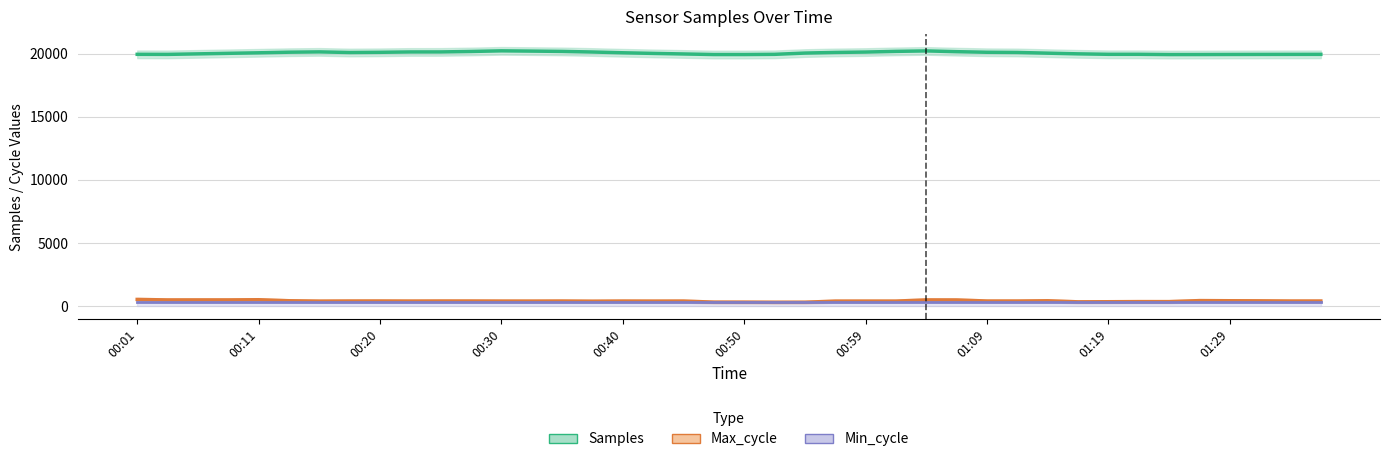

Reading left to right, transcribe all the data shown in this chart.

Samples: 19935.5	19930.7	19971.7	20014.5	20055.6	20103.3	20128.4	20079.4	20095.1	20123.5	20125.4	20161.4	20211.3	20190.0	20166.2	20118.7	20058.5	20008.6	19963.8	19919.4	19919.1	19934.7	20034.7	20084.6	20114.9	20169.2	20205.8	20145.0	20098.7	20083.6	20027.2	19973.3	19936.9	19936.7	19917.3	19919.4	19924.5	19928.4	19931.5	19933.7
Max_cycle: 537.0	496.8	498.0	498.0	513.2	432.2	403.0	411.6	412.8	407.0	412.2	411.2	406.0	404.8	410.0	396.2	407.4	403.6	406.8	322.0	320.0	311.0	314.4	402.8	404.8	404.8	497.6	494.2	410.4	409.8	430.2	346.0	354.6	363.2	362.6	443.2	433.2	425.0	409.8	409.6
Min_cycle: 336.0	336.0	336.0	336.0	336.0	336.0	336.0	336.0	336.0	336.0	336.0	336.0	336.0	336.0	336.0	336.0	336.0	336.0	336.0	336.0	336.0	336.0	336.0	336.0	336.0	336.0	336.0	336.0	336.0	336.0	336.0	336.0	336.0	336.0	336.0	336.0	336.0	336.0	336.0	336.0